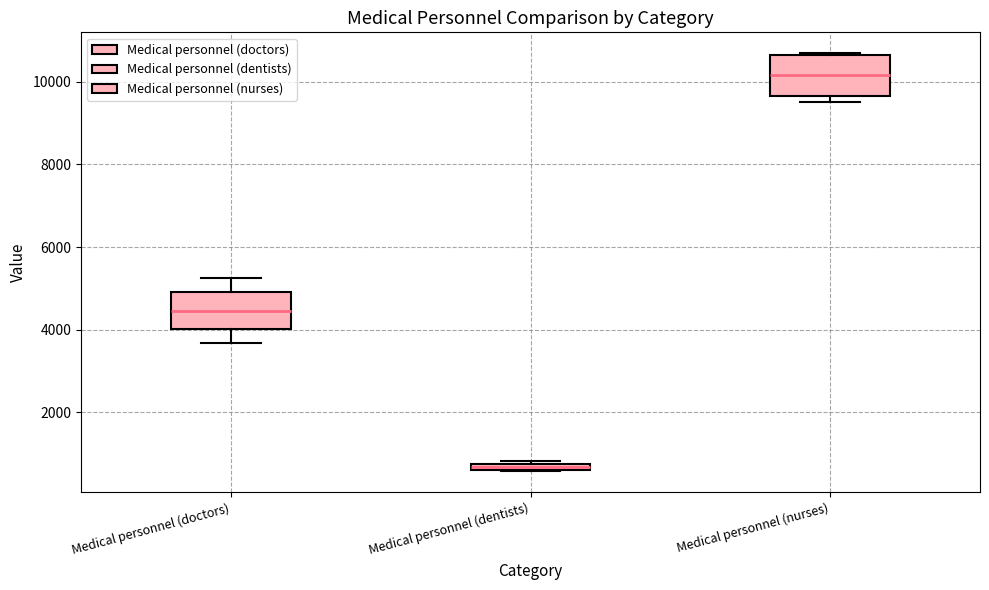

Which box has the highest median line?

Medical personnel (nurses)